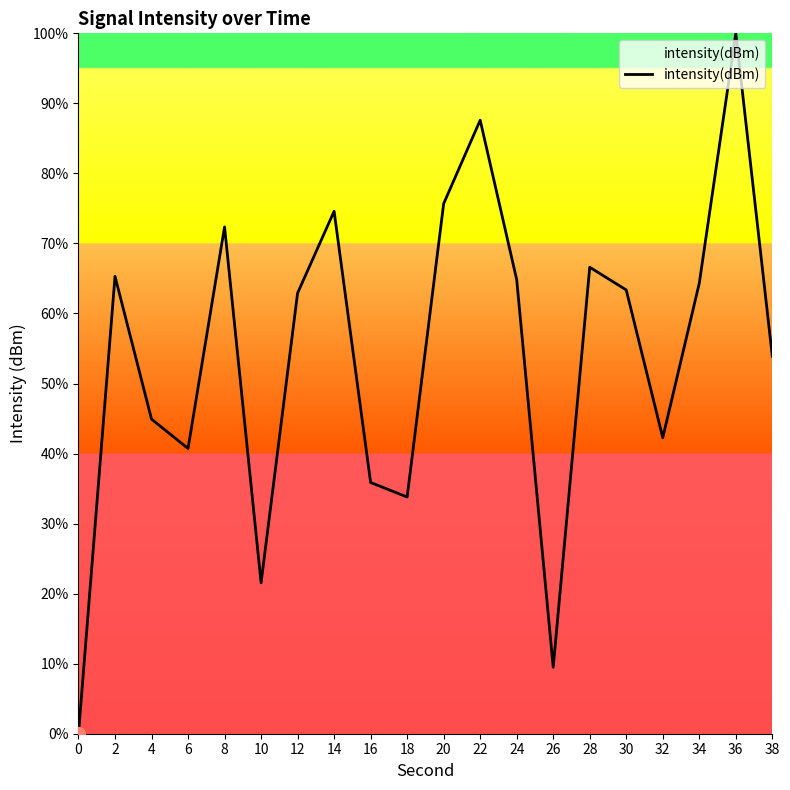

True or false: the data shows 44.9 at 4.

True